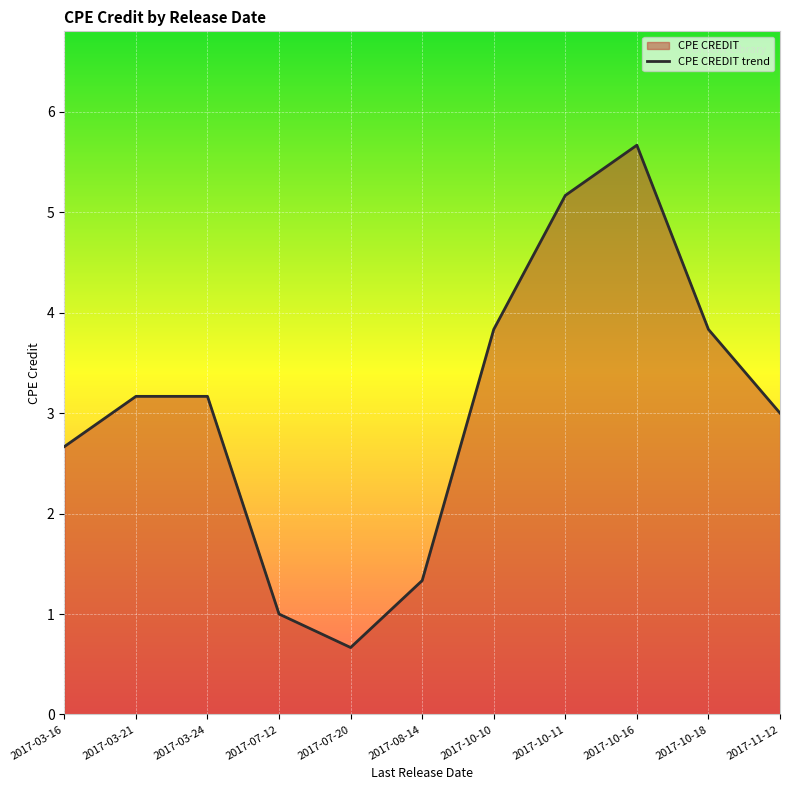

At which category does the chart reach its minimum across all series?

2017-07-20